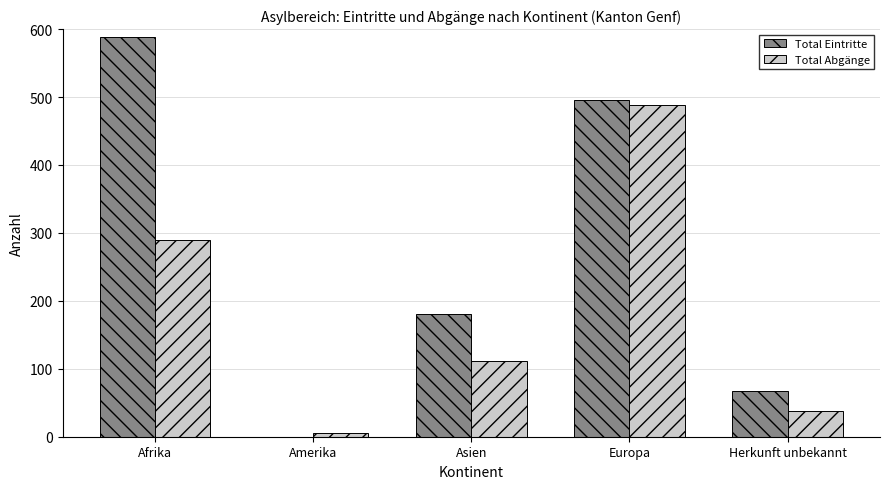

Reading right to left, transcribe all the data shown in this chart.

Total Eintritte: 67	495	181	0	588
Total Abgänge: 38	488	111	6	290